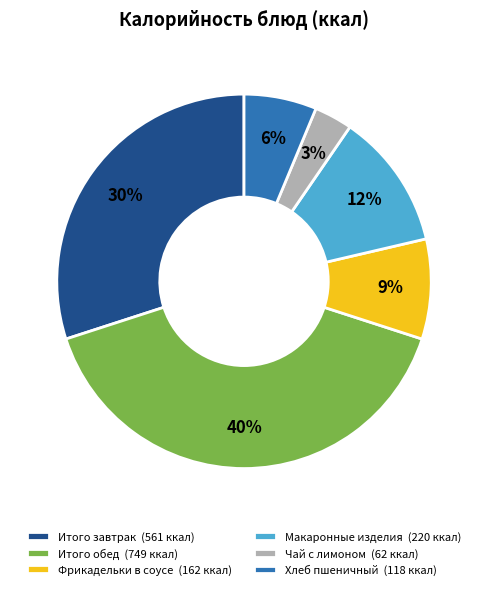

To the nearest percent, what is the average slice percentage?

17%